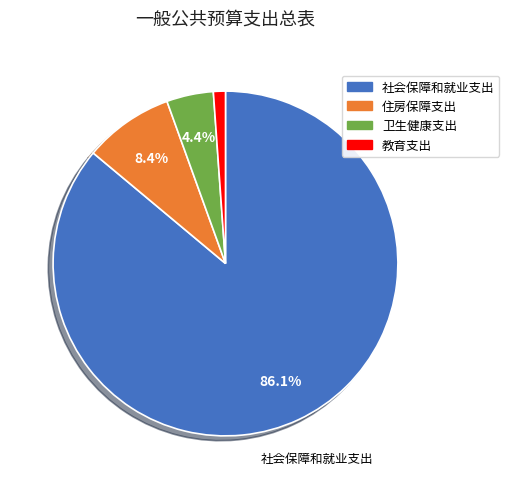

To the nearest percent, what portion does 社会保障和就业支出 represent?

86%